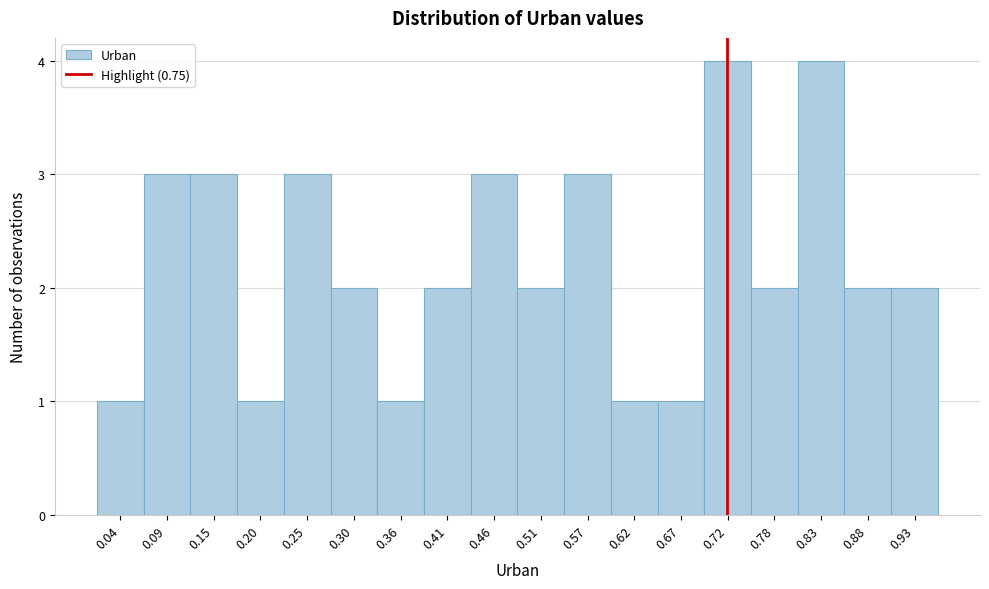

Reading left to right, transcribe all the data shown in this chart.

1	3	3	1	3	2	1	2	3	2	3	1	1	4	2	4	2	2